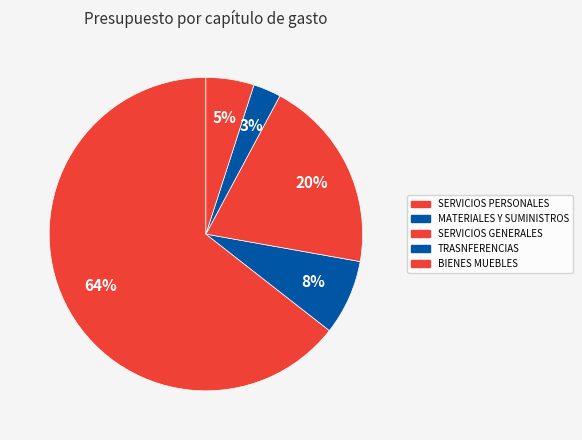

Approximately how many times larger is the value at MATERIALES Y SUMINISTROS compared to SERVICIOS PERSONALES?

0.1